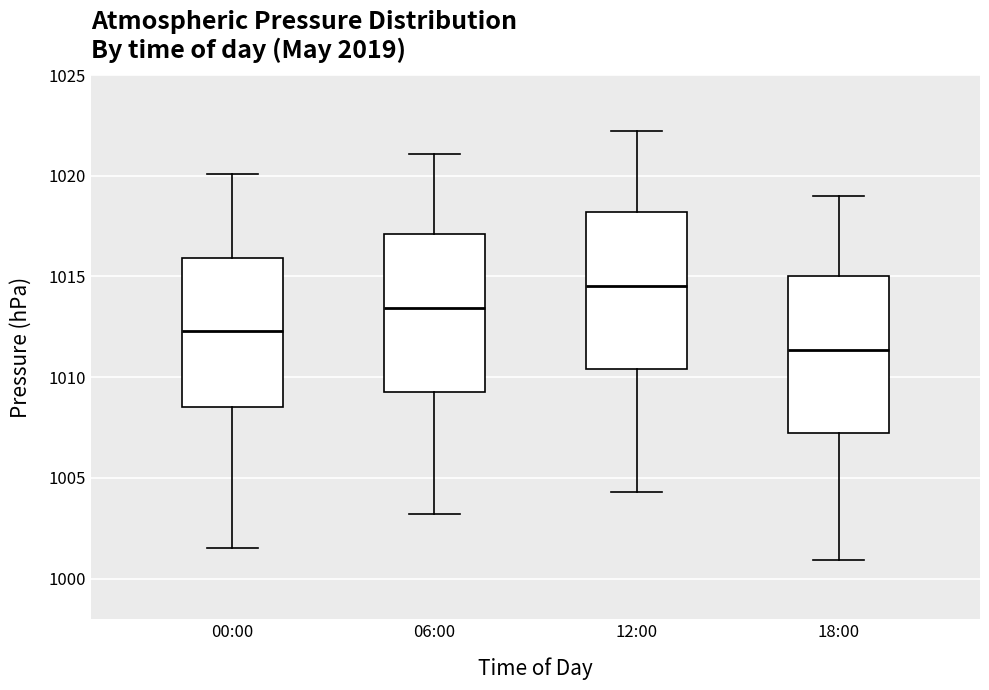

Where does the median line of the box for 12:00 sit on the y-axis? The values are not printed on the chart, so give them approximately, as read against the axis.

1014.5